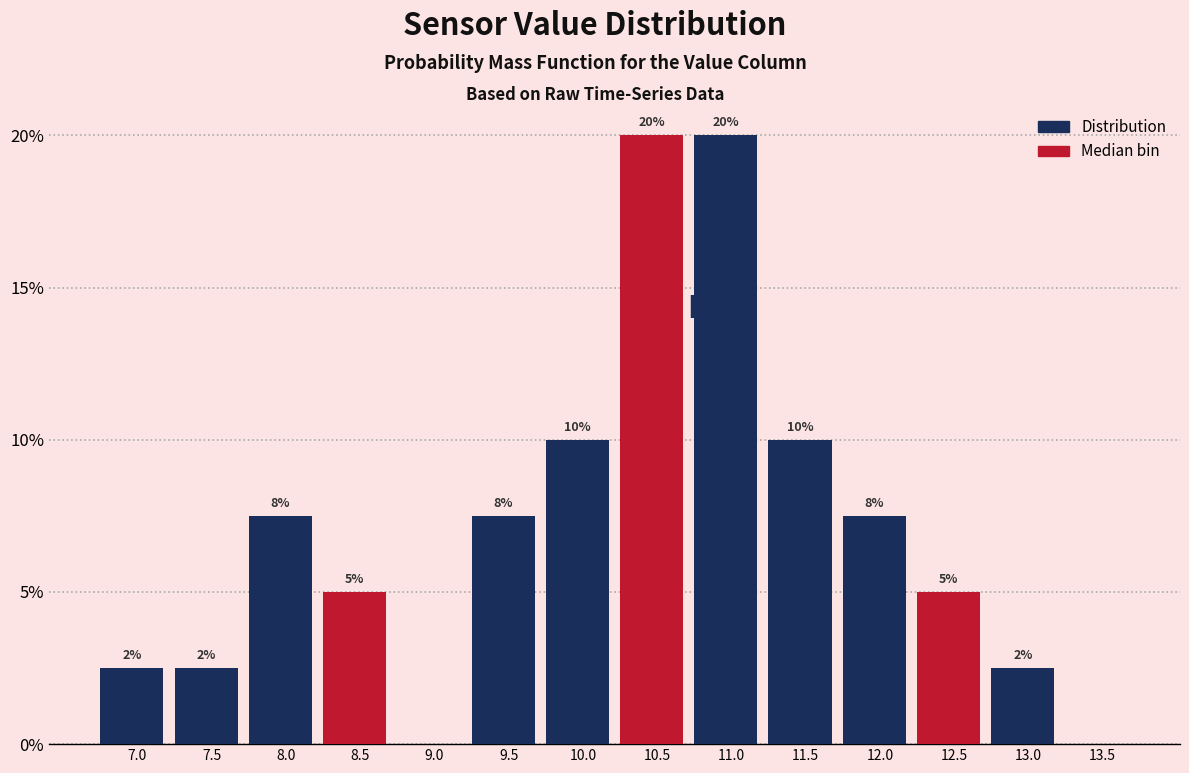

The value at 7.5 is 4.1. True or false?

False